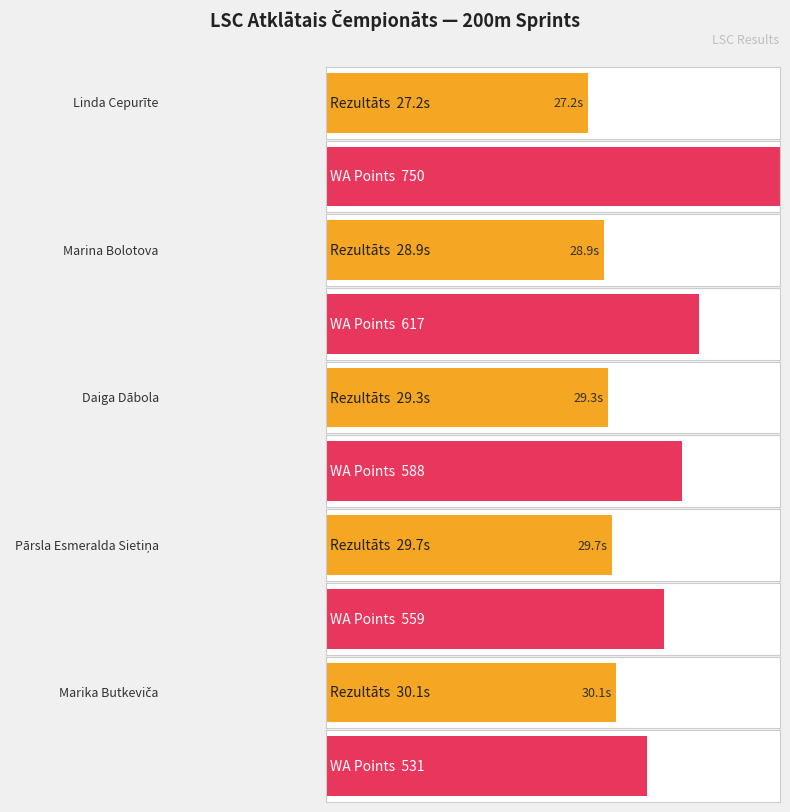

At which category is the sum across all series the highest?

Linda Cepurīte